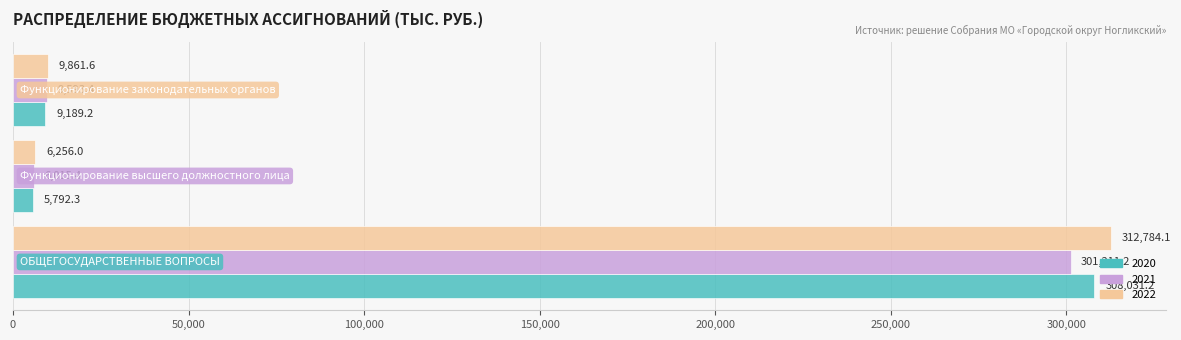

What are all the series names shown in the legend?

2020, 2021, 2022